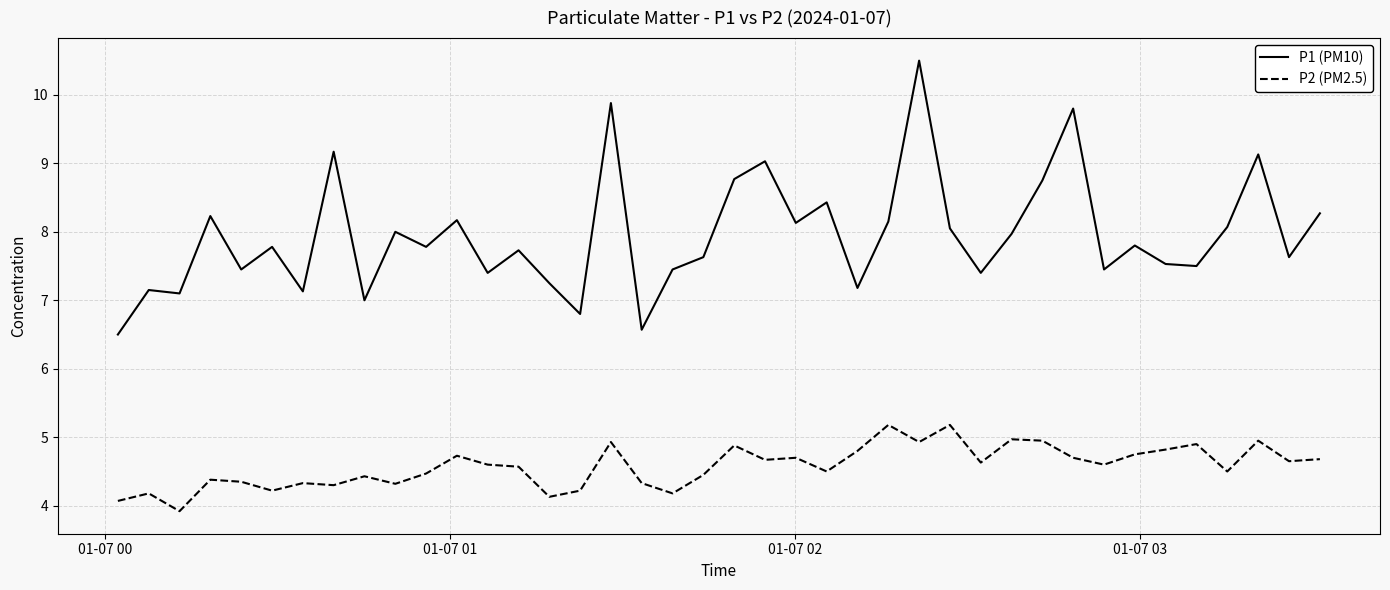

Which series has the largest total across all categories?

P1 (PM10)